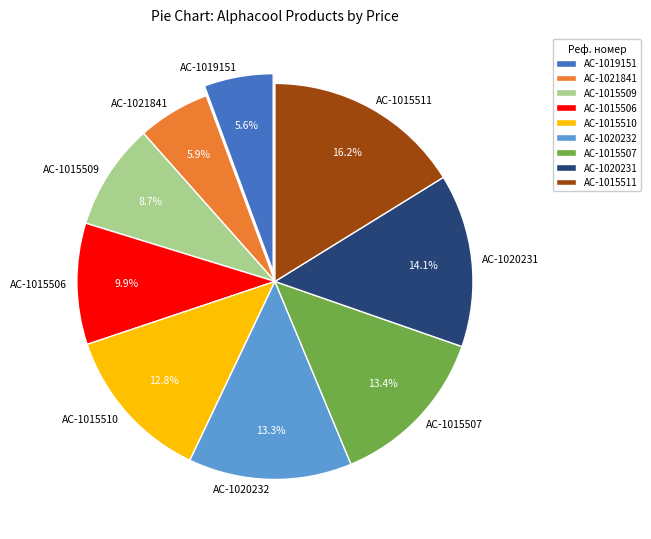

How many segments does this pie chart have?

9